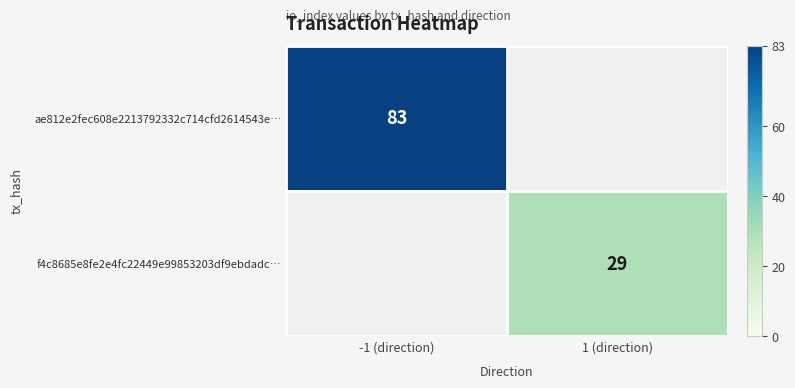

The ae812e2fec608e2213792332c714cfd2614543e… series shows 115 at -1 (direction). True or false?

False